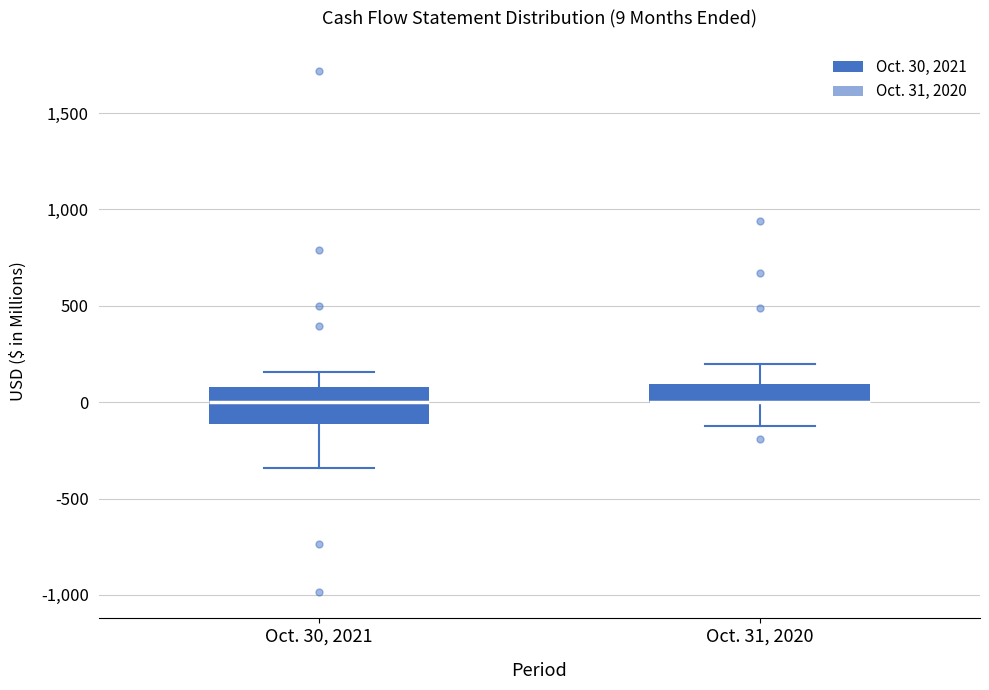

Which box is the tallest, from its lower edge to its upper edge?

Oct. 30, 2021